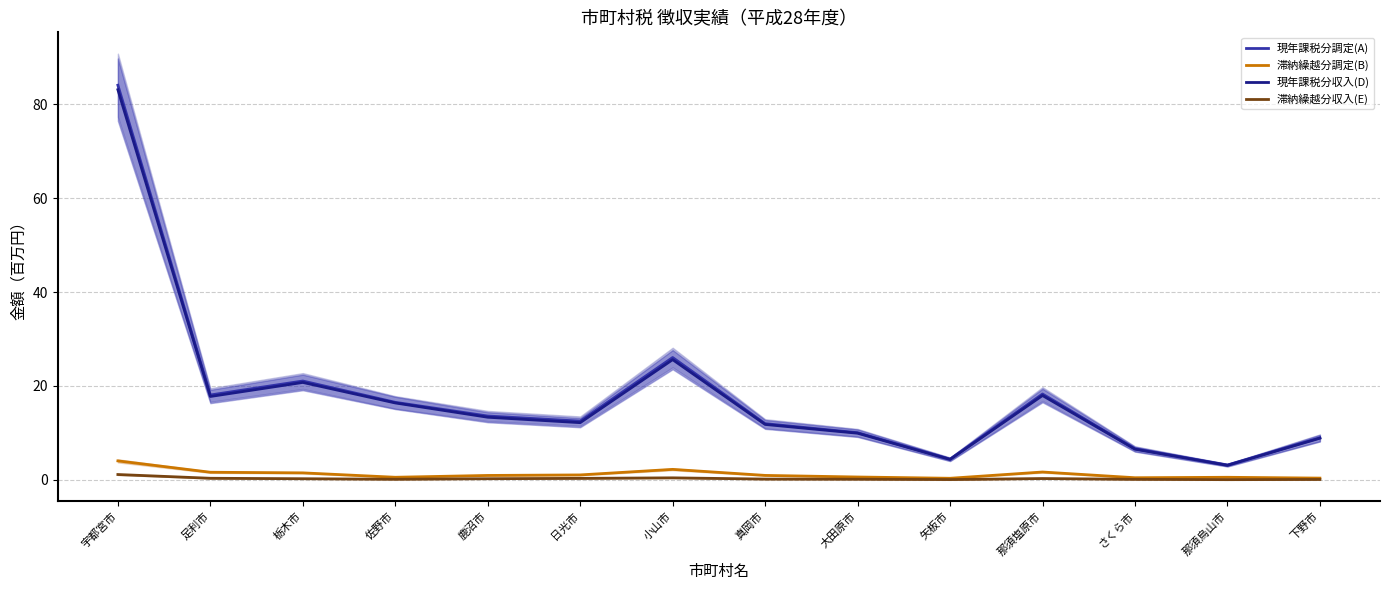

What is the value of the 滞納繰越分調定(B) point at the 12th from the left?

0.5